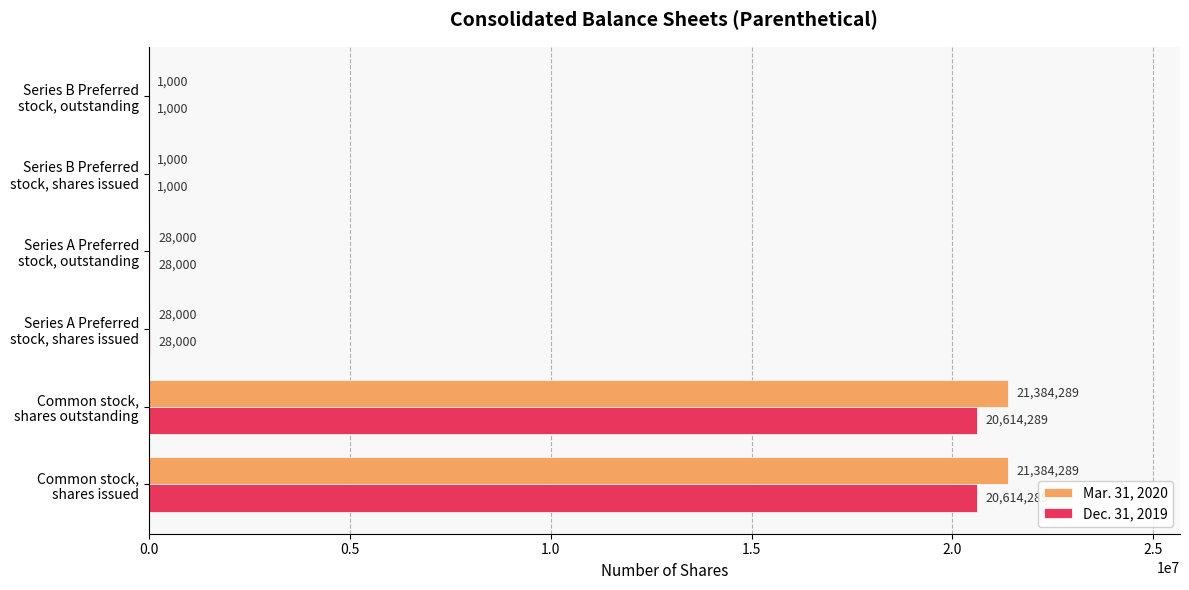

Which series has the largest total across all categories?

Mar. 31, 2020